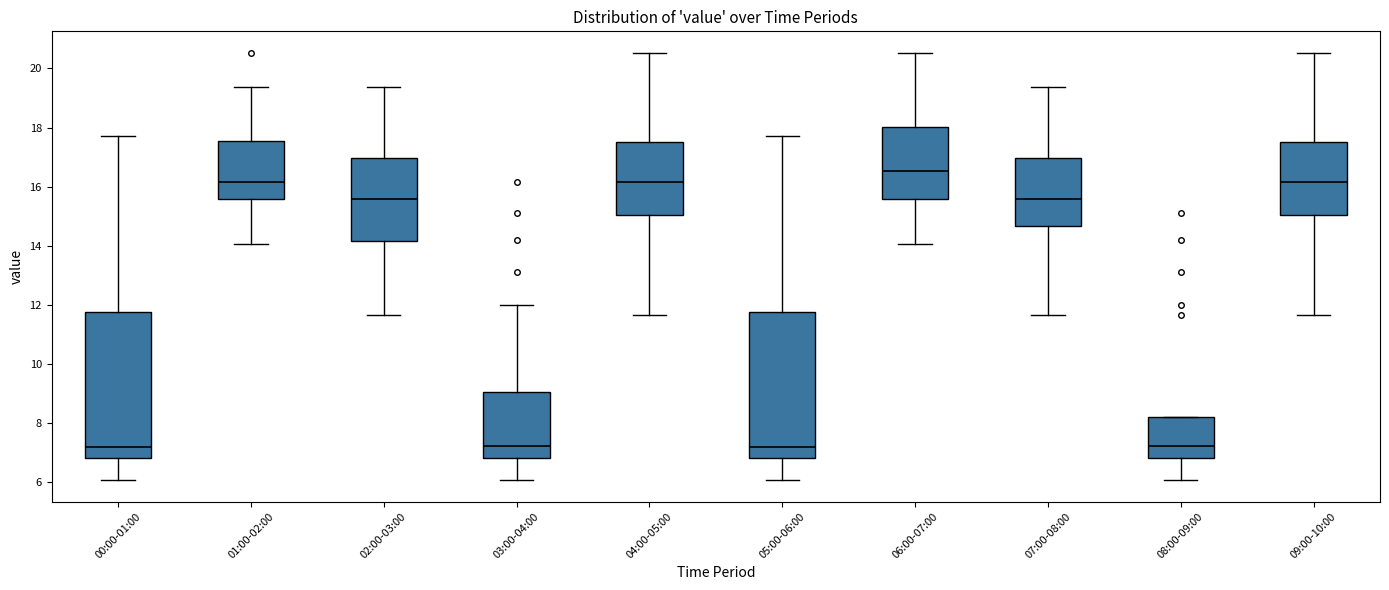

Reading left to right, transcribe this box plot: for each box, give where its median line is, the range the box spans, and where its two whiskers end, as read against the y-axis. The values are not printed on the chart, so give them approximately, as read against the axis.

00:00-01:00: median 7.2, box 6.8 to 11.8, whiskers 6.0 to 17.8
01:00-02:00: median 16.2, box 15.6 to 17.6, whiskers 14.0 to 19.4
02:00-03:00: median 15.6, box 14.2 to 17.0, whiskers 11.6 to 19.4
03:00-04:00: median 7.2, box 6.8 to 9.0, whiskers 6.0 to 12.0
04:00-05:00: median 16.2, box 15.0 to 17.6, whiskers 11.6 to 20.6
05:00-06:00: median 7.2, box 6.8 to 11.8, whiskers 6.0 to 17.8
06:00-07:00: median 16.6, box 15.6 to 18.0, whiskers 14.0 to 20.6
07:00-08:00: median 15.6, box 14.6 to 17.0, whiskers 11.6 to 19.4
08:00-09:00: median 7.2, box 6.8 to 8.2, whiskers 6.0 to 8.2
09:00-10:00: median 16.2, box 15.0 to 17.6, whiskers 11.6 to 20.6